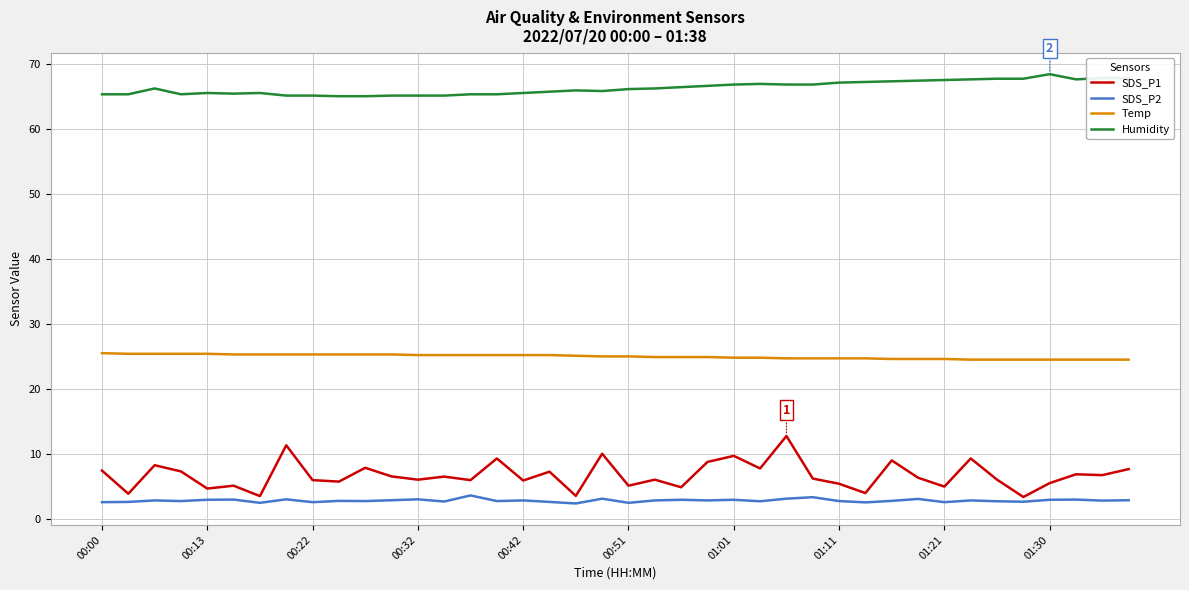

True or false: Temp and SDS_P2 intersect in this chart.

False